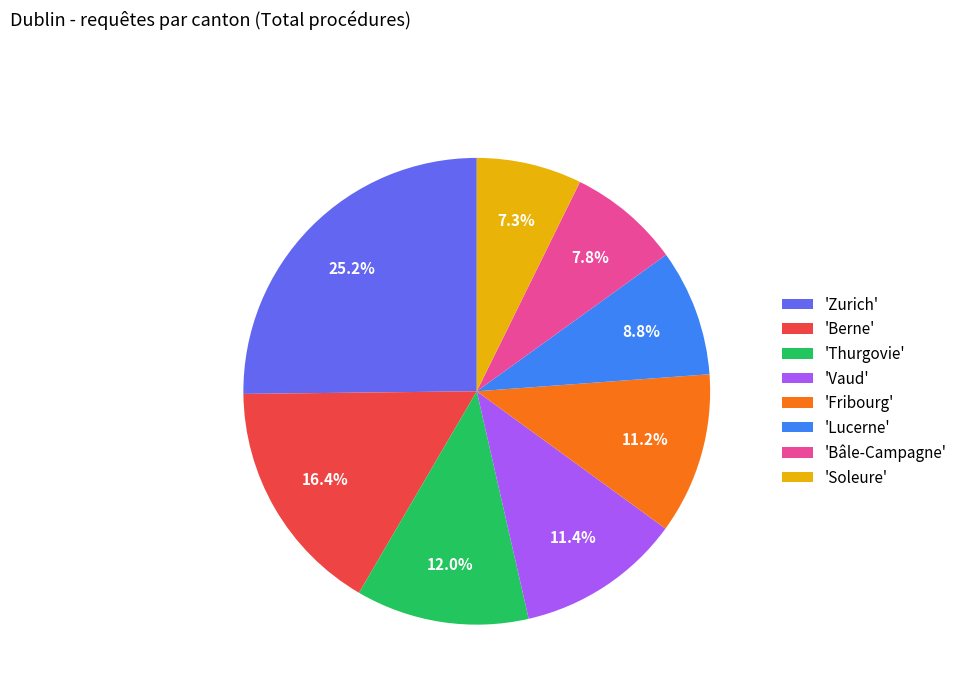

Between 'Fribourg' and 'Thurgovie', which is larger?

'Thurgovie'